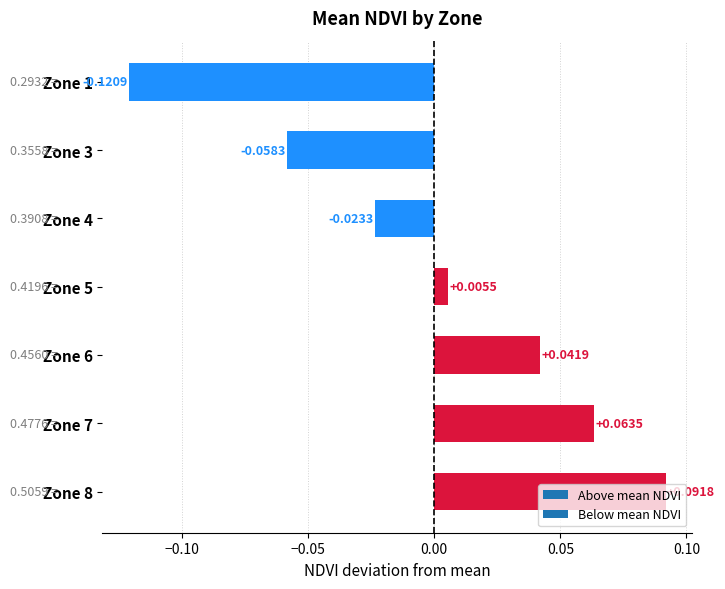

List the labels in order of value, smallest first.

Zone 1, Zone 3, Zone 4, Zone 5, Zone 6, Zone 7, Zone 8